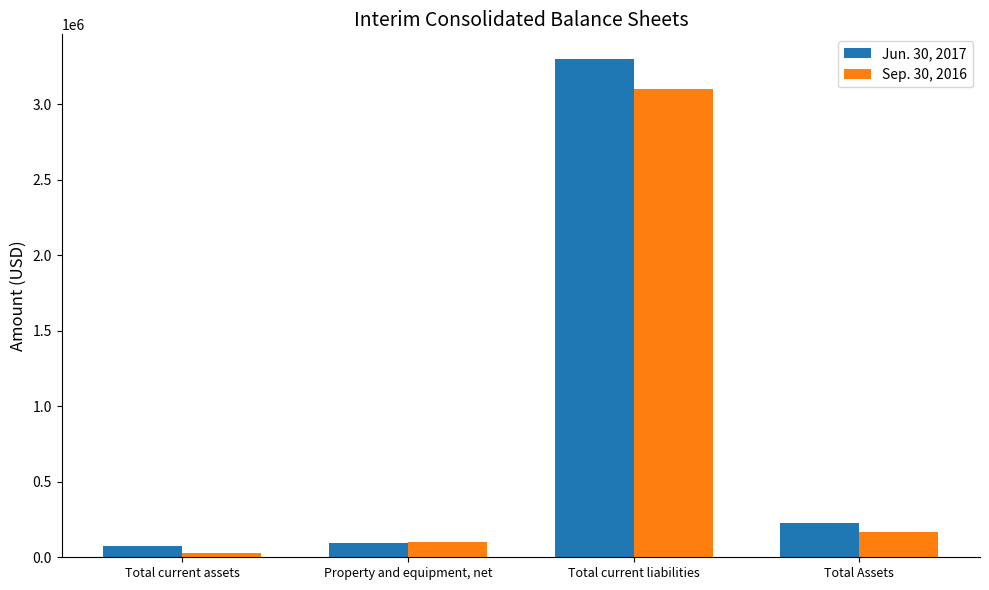

What is the smallest value displayed?

25221